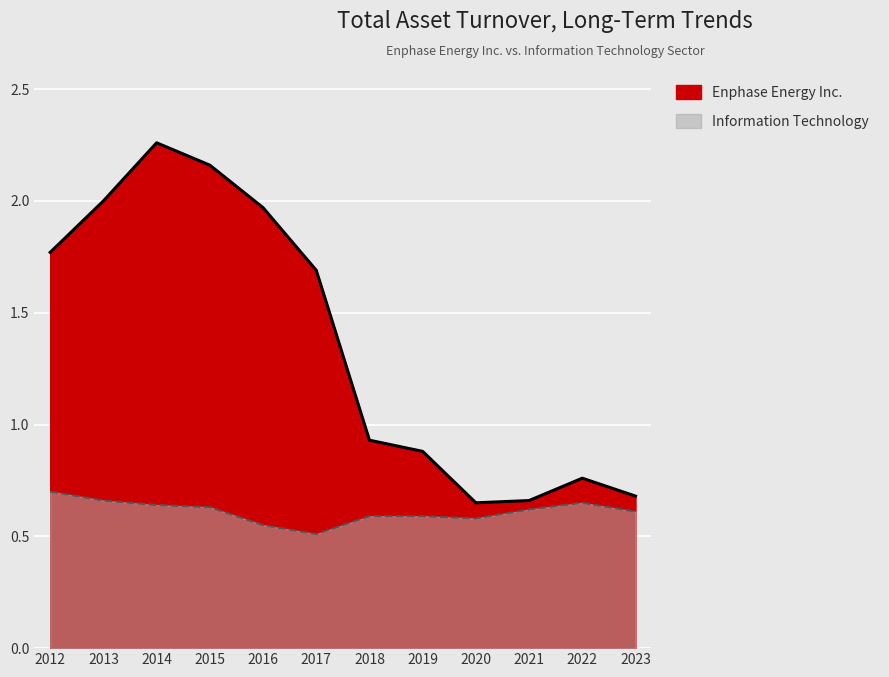

Which series has the largest total across all categories?

Enphase Energy Inc.